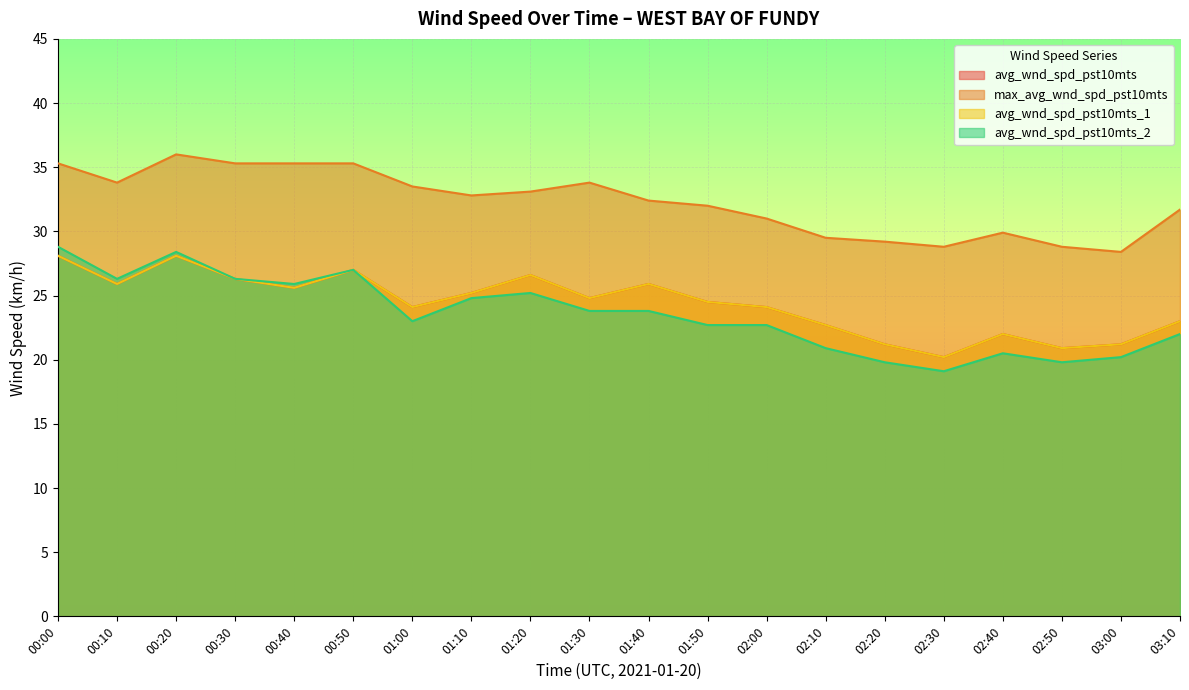

How many data points in avg_wnd_spd_pst10mts_1 are less than 24?

7